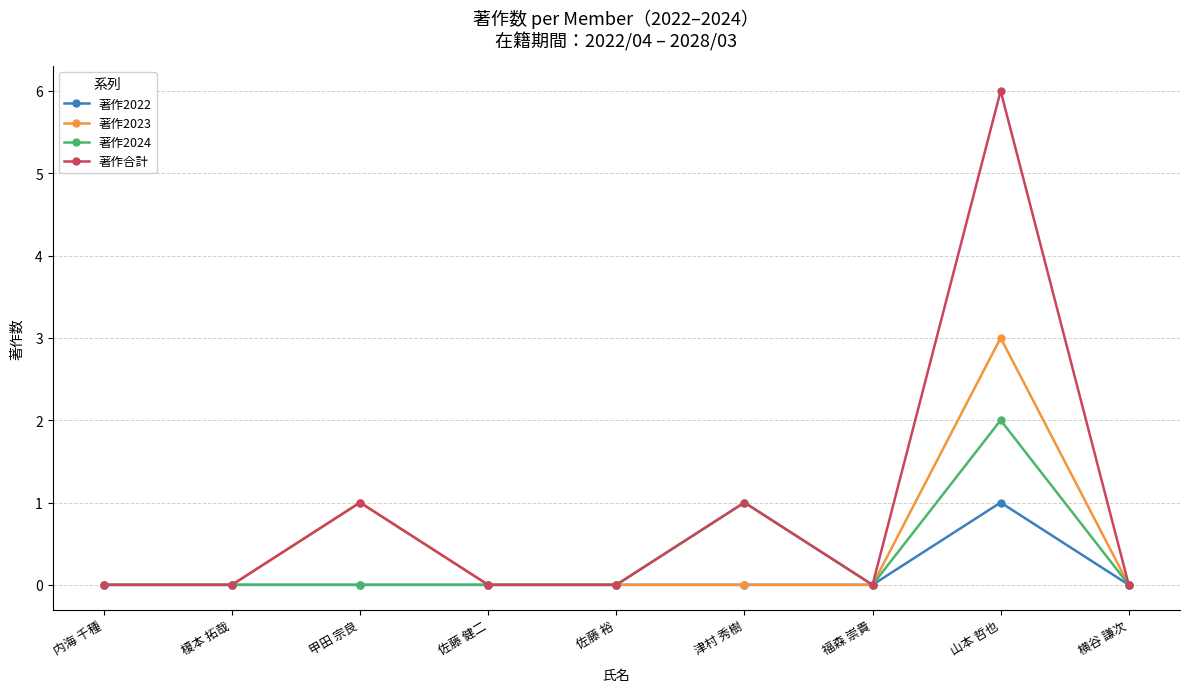

What are all the series names shown in the legend?

著作2022, 著作2023, 著作2024, 著作合計